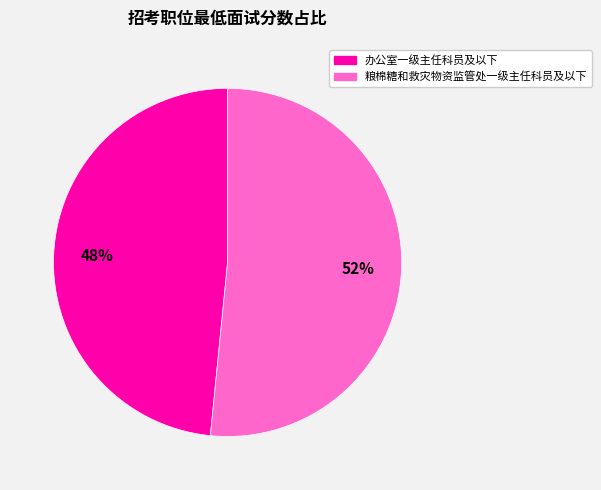

What is the smallest slice in the pie chart?

办公室一级主任科员及以下